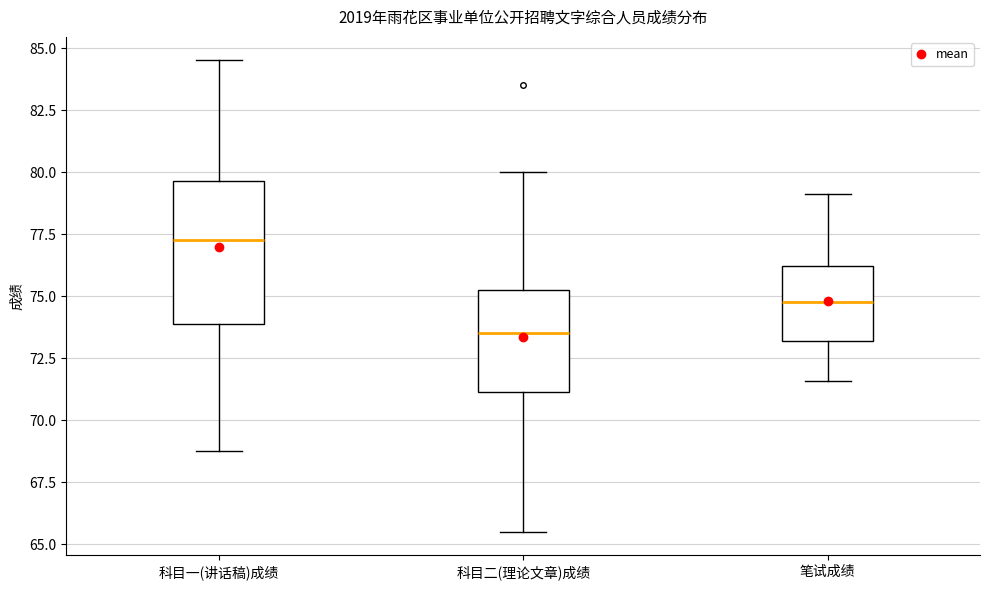

Reading left to right, read every box against the y-axis: the position of its median line, the range the box covers, and the ends of its whiskers. The values are not printed on the chart, so give them approximately, as read against the axis.

科目一(讲话稿)成绩: median 77.5, box 74.0 to 79.5, whiskers 69.0 to 84.5
科目二(理论文章)成绩: median 73.5, box 71.0 to 75.5, whiskers 65.5 to 80.0
笔试成绩: median 75.0, box 73.0 to 76.0, whiskers 71.5 to 79.0